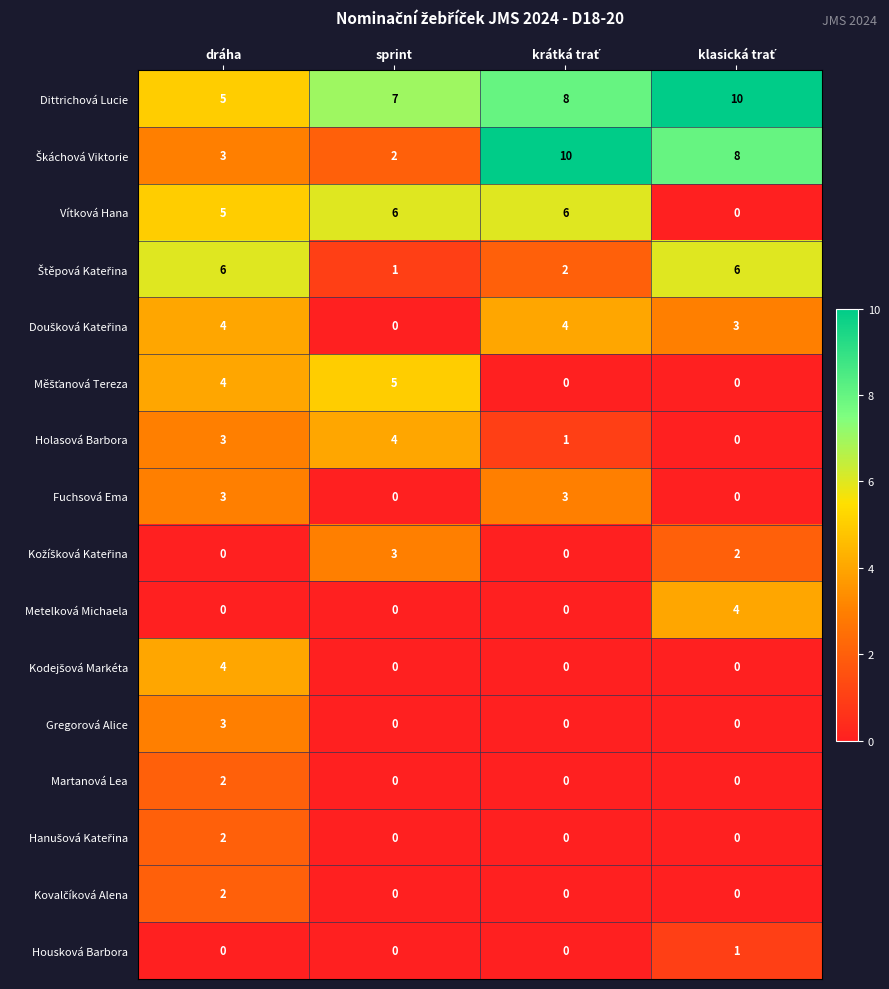

How many data points does each series have?

4